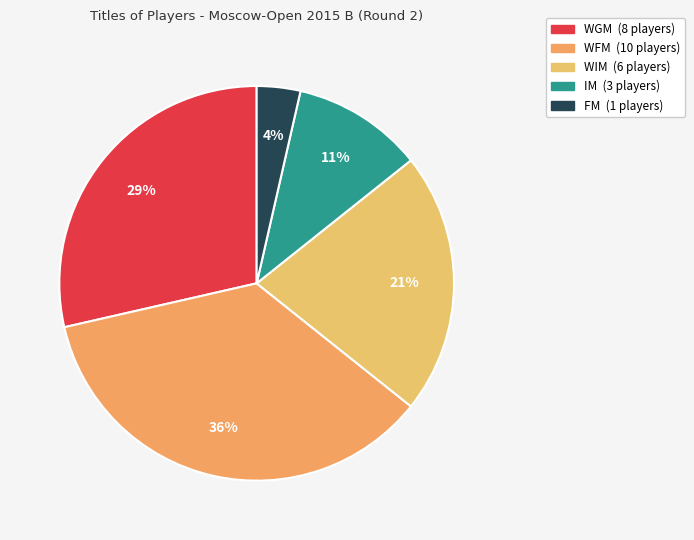

Combined, what portion of the pie is IM and FM?

14.3%